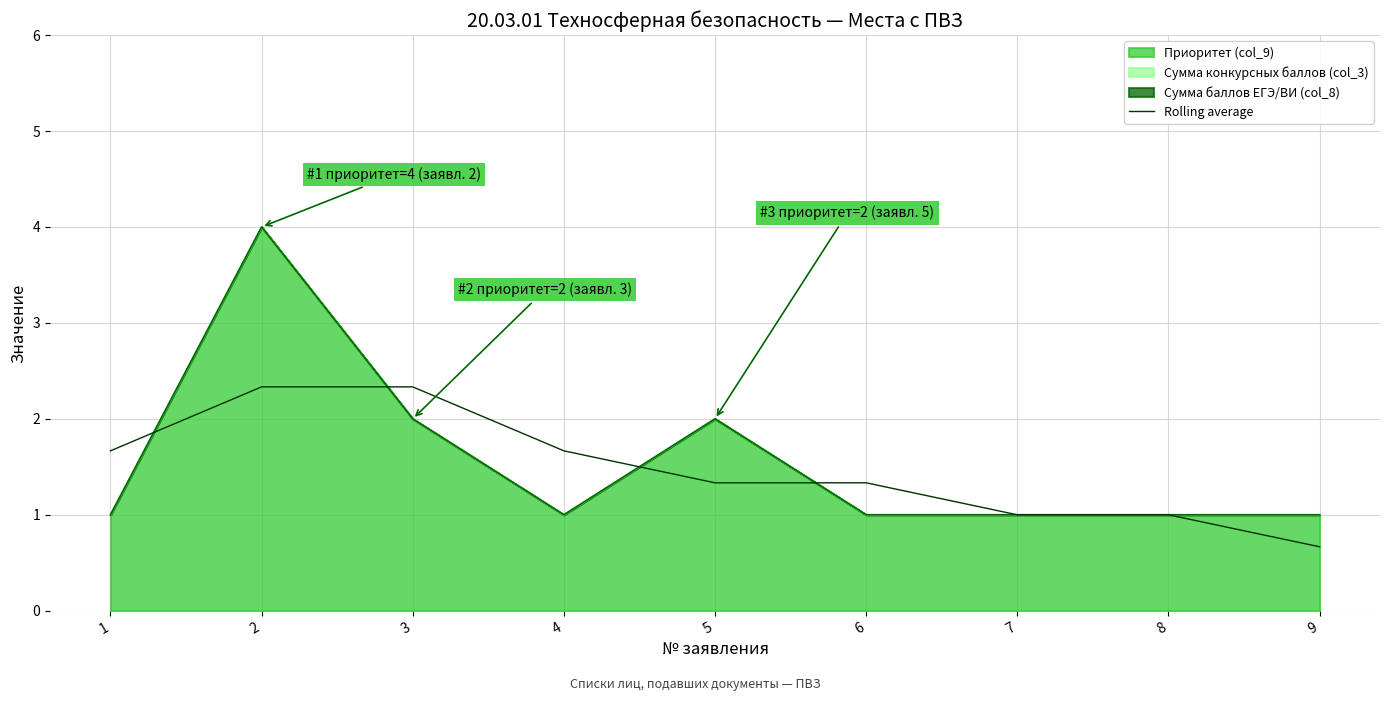

Between 6 and 7, which is larger?

6